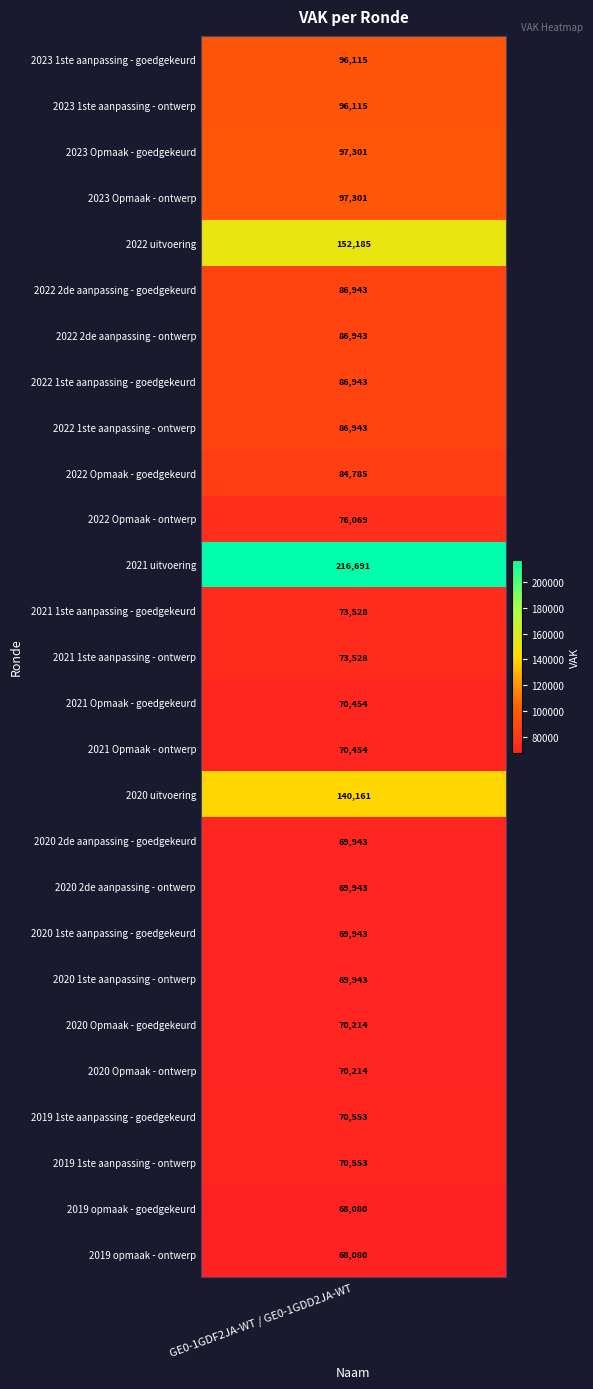

Which has a higher value, 2022 2de aanpassing - goedgekeurd or 2021 1ste aanpassing - ontwerp?

2022 2de aanpassing - goedgekeurd